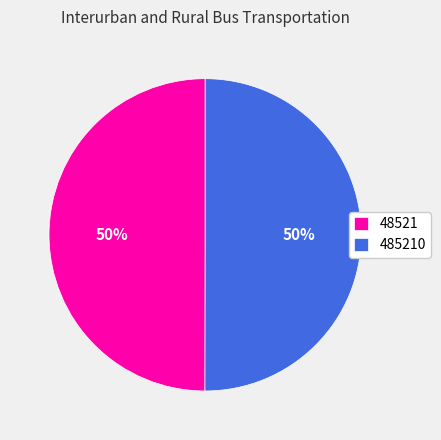

Is the sum of 485210 and 48521 greater than half?

Yes